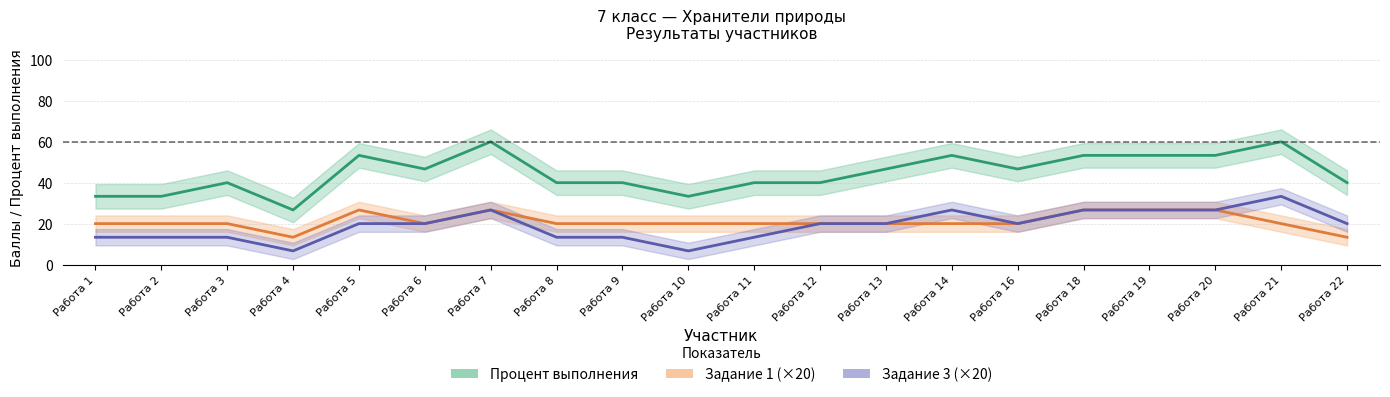

What is the highest value of the Задание 1 (×20) series?

26.7